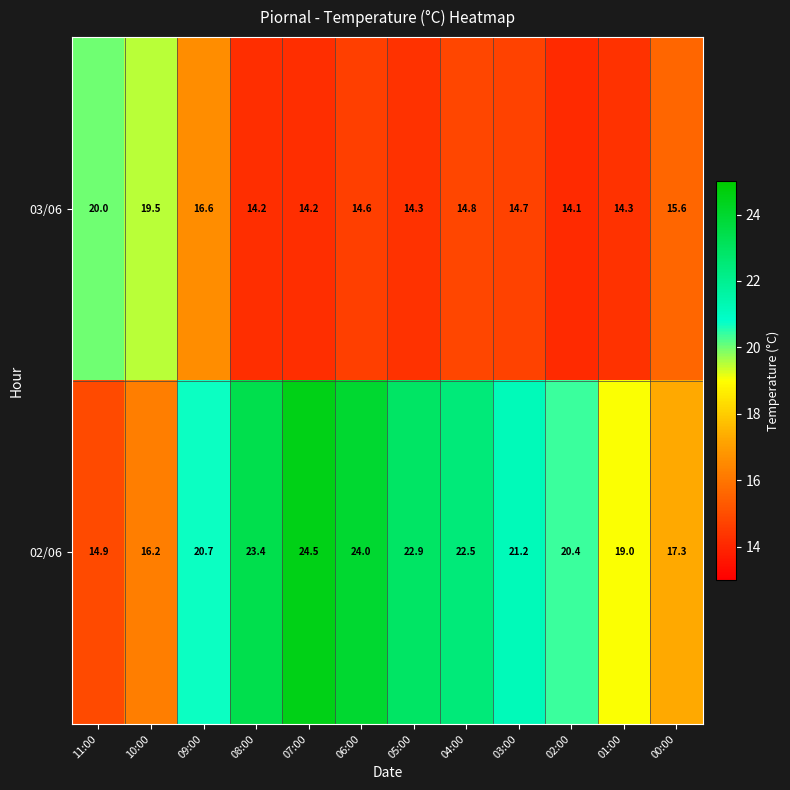

What is the total value across all series at 06:00?

38.6